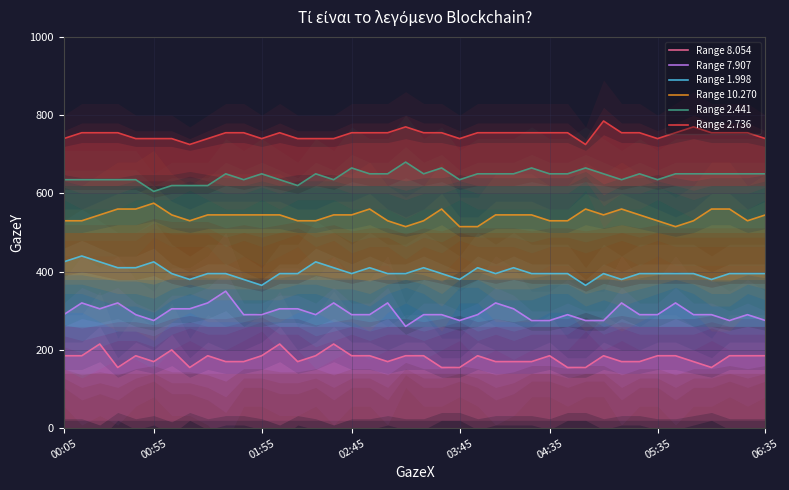

List the series in order of their overall mean, lowest first.

Range 8.054, Range 7.907, Range 1.998, Range 10.270, Range 2.441, Range 2.736